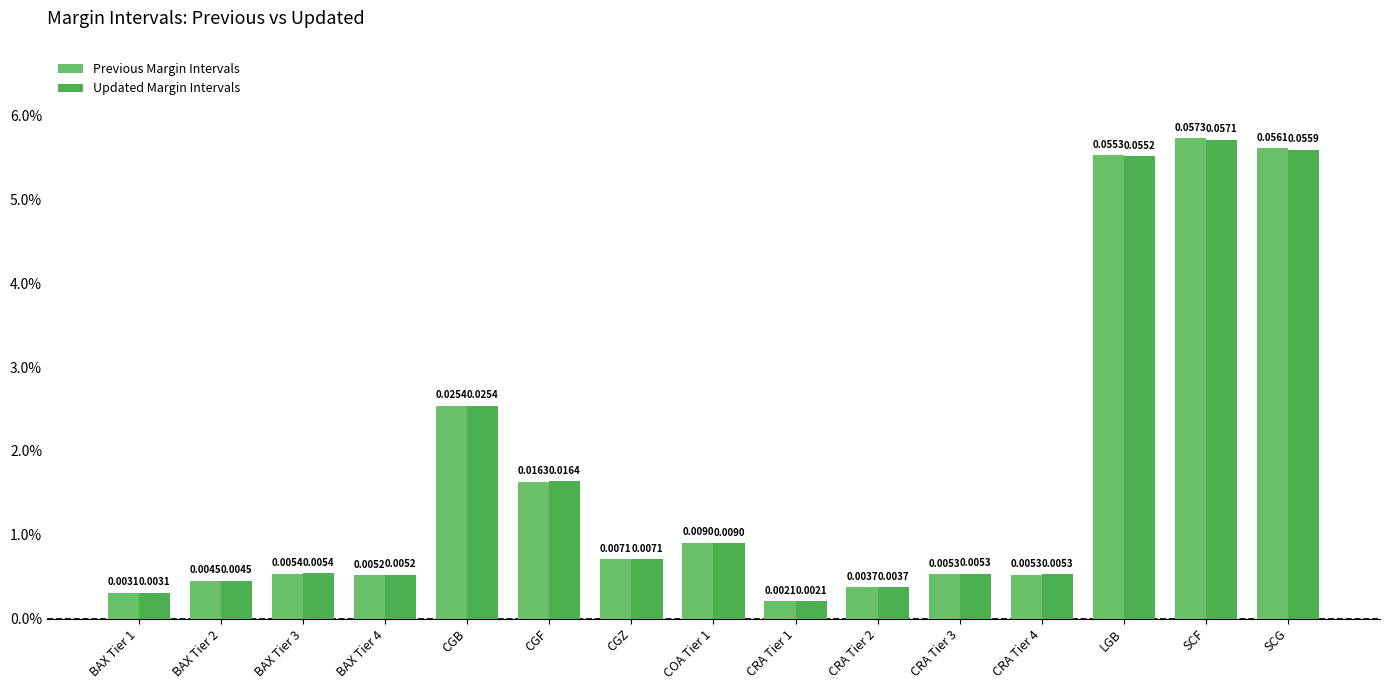

Which series has the largest total across all categories?

Previous Margin Intervals